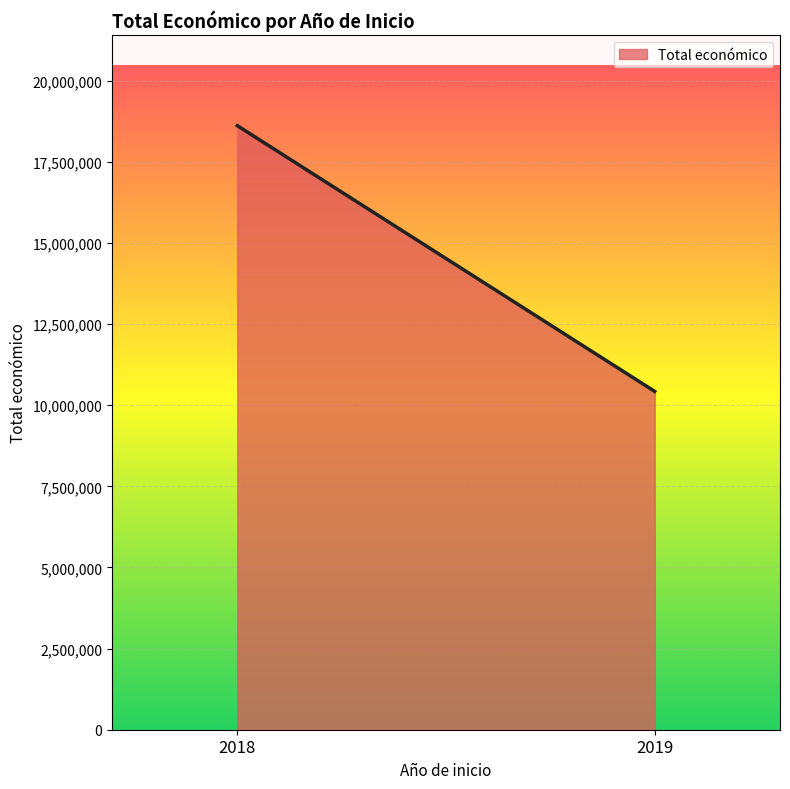

Rank the categories by value from lowest to highest.

2019, 2018